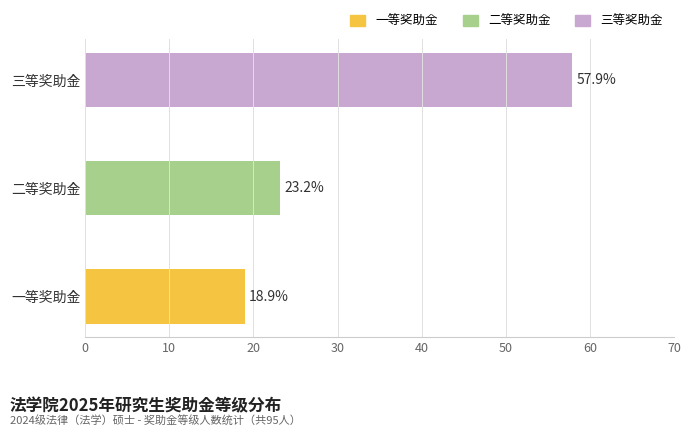

Is it true that the value at 二等奖助金 is 23.2?

True